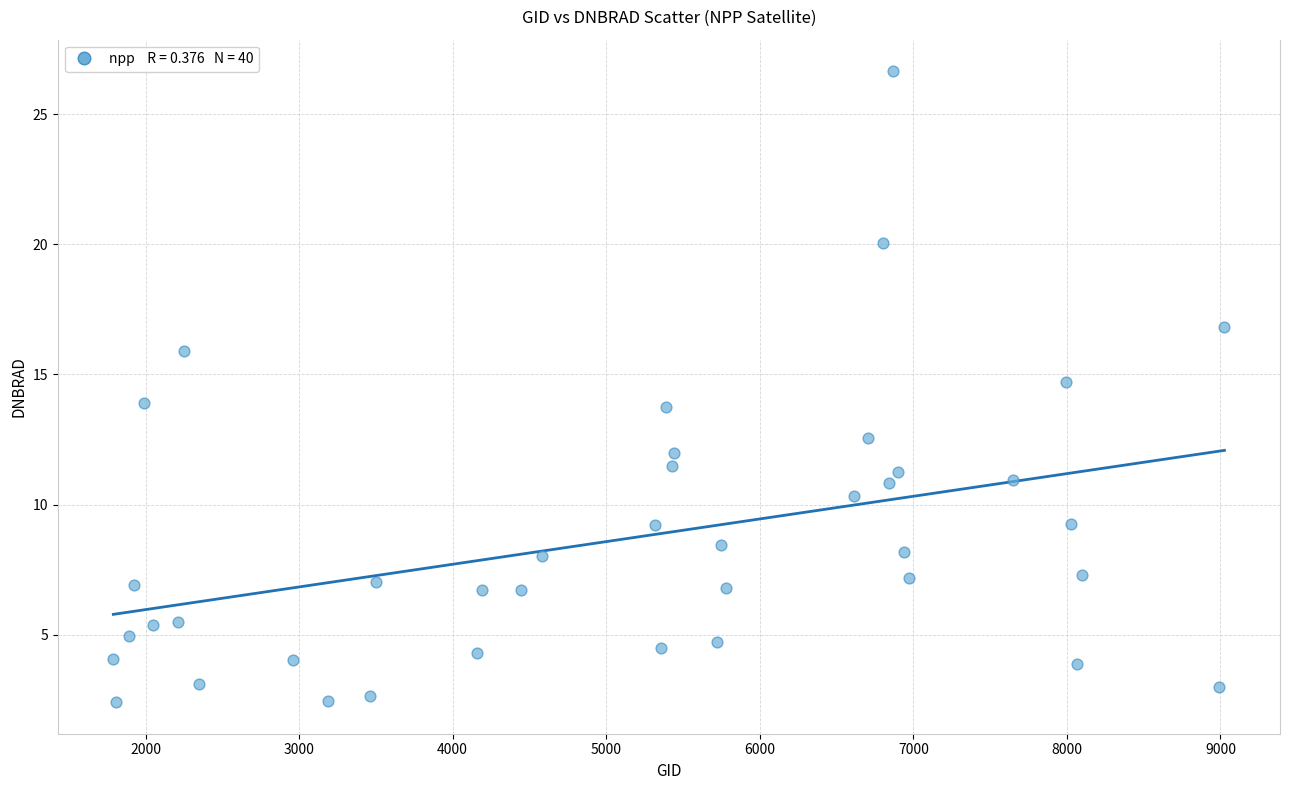

What is the range of Y values (max minus min)?

24.2